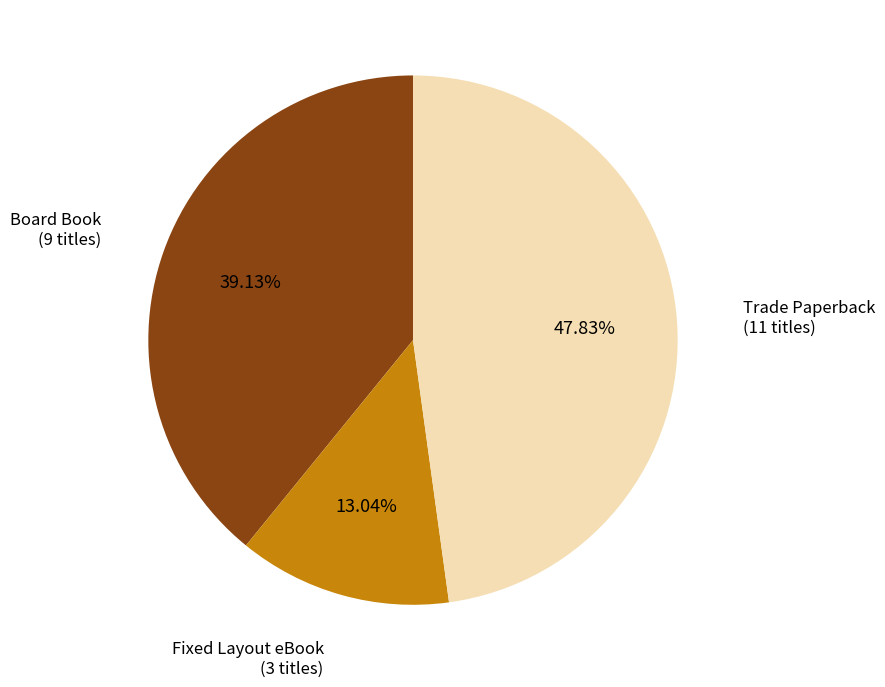

Is there a majority slice in this chart?

No